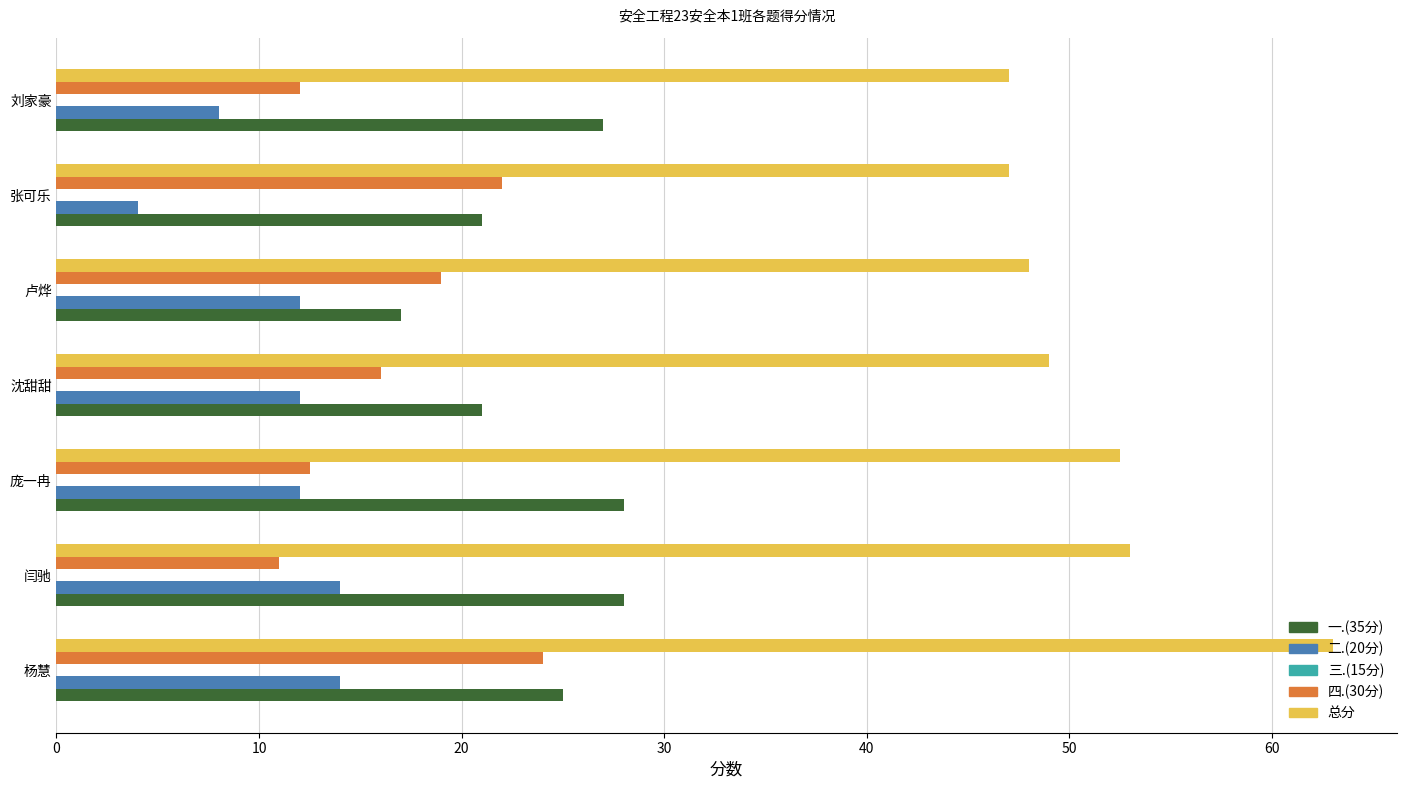

Where is 四.(30分) nearest to the value 17?

沈甜甜